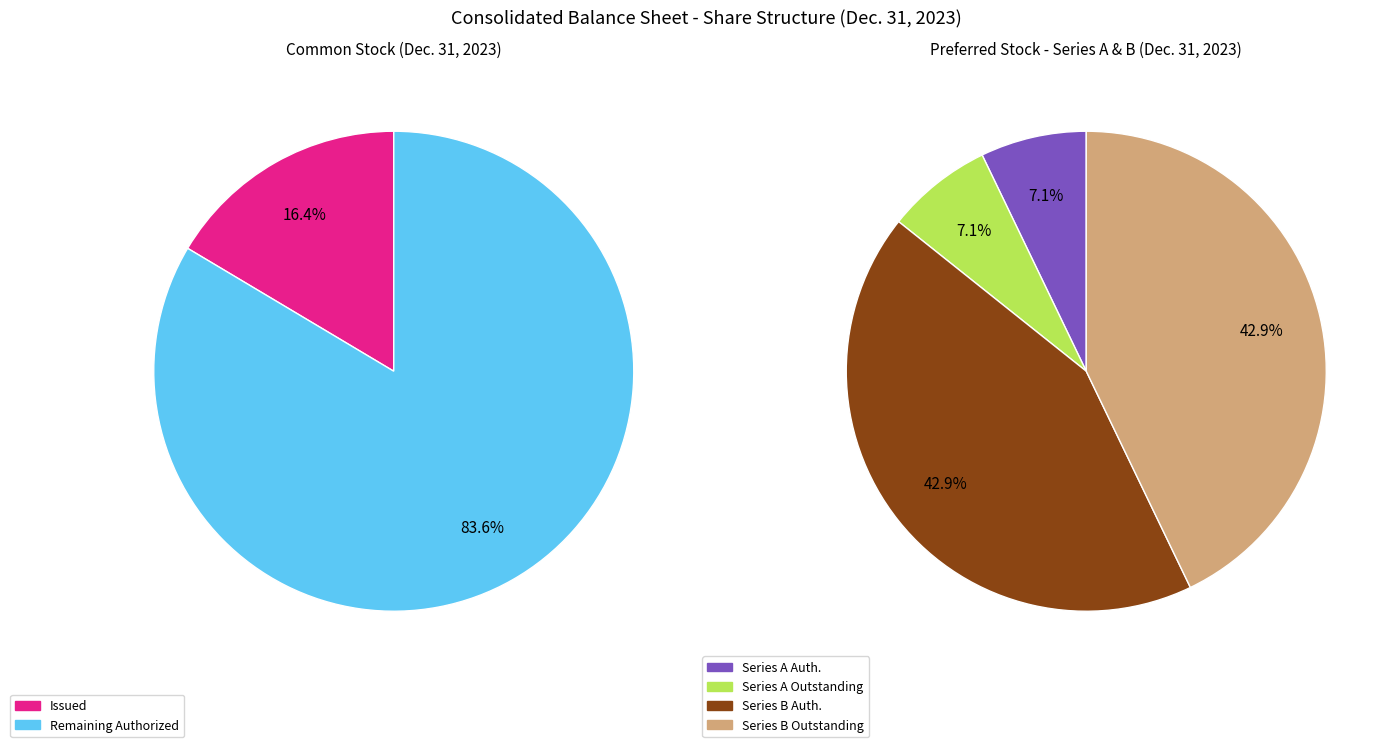

Is there a majority slice in this chart?

Yes